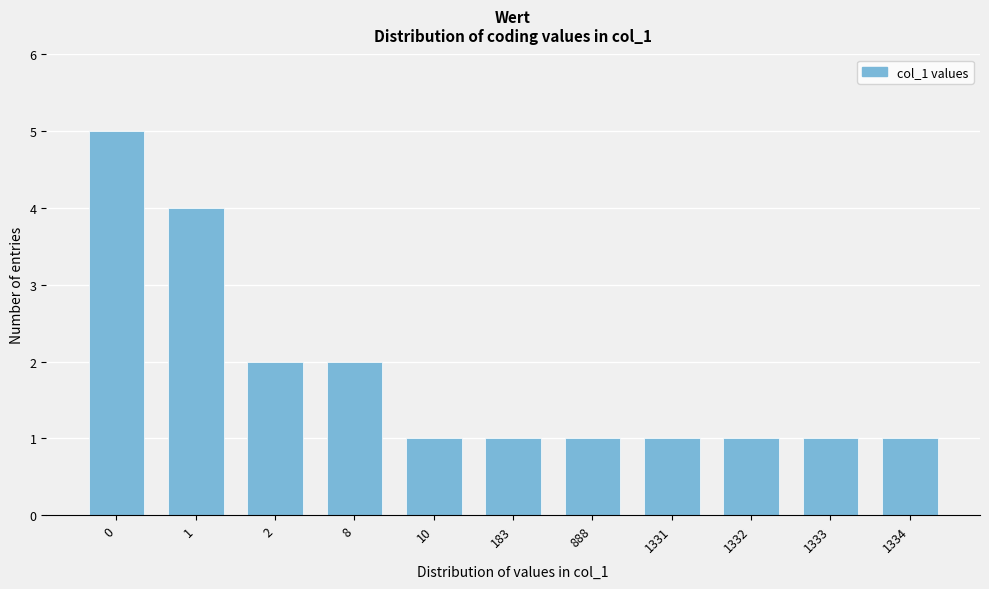

Reading right to left, what are all the values shown in this chart?

1334=1	1333=1	1332=1	1331=1	888=1	183=1	10=1	8=2	2=2	1=4	0=5